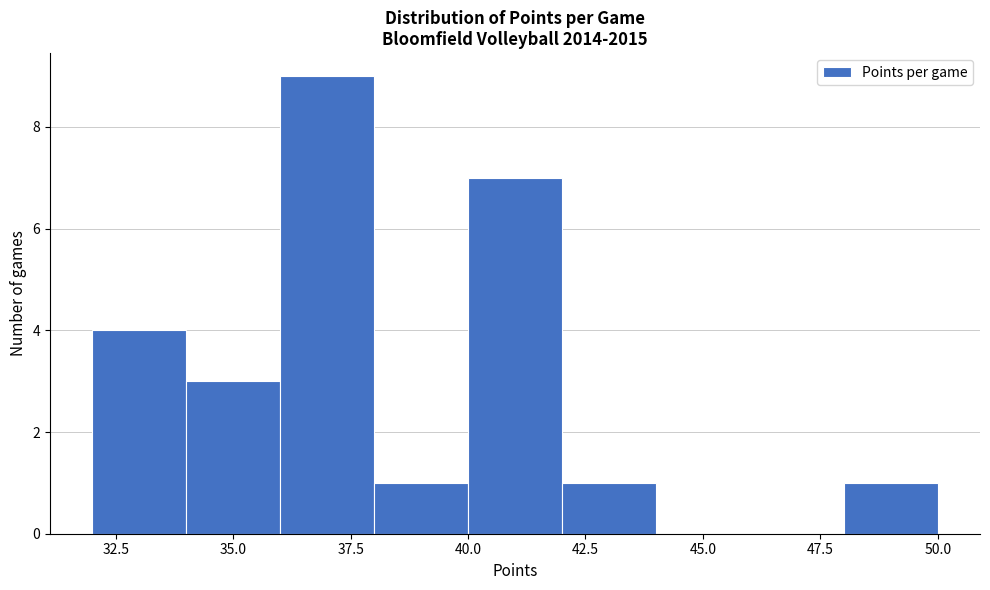

Reading left to right, transcribe this chart: for each bar, give the range it covers on the x-axis and its height. The values are not printed on the chart, so give them approximately, as read against the axis.

32 to 34: 4
34 to 36: 3
36 to 38: 9
38 to 40: 1
40 to 42: 7
42 to 44: 1
44 to 46: 0
46 to 48: 0
48 to 50: 1